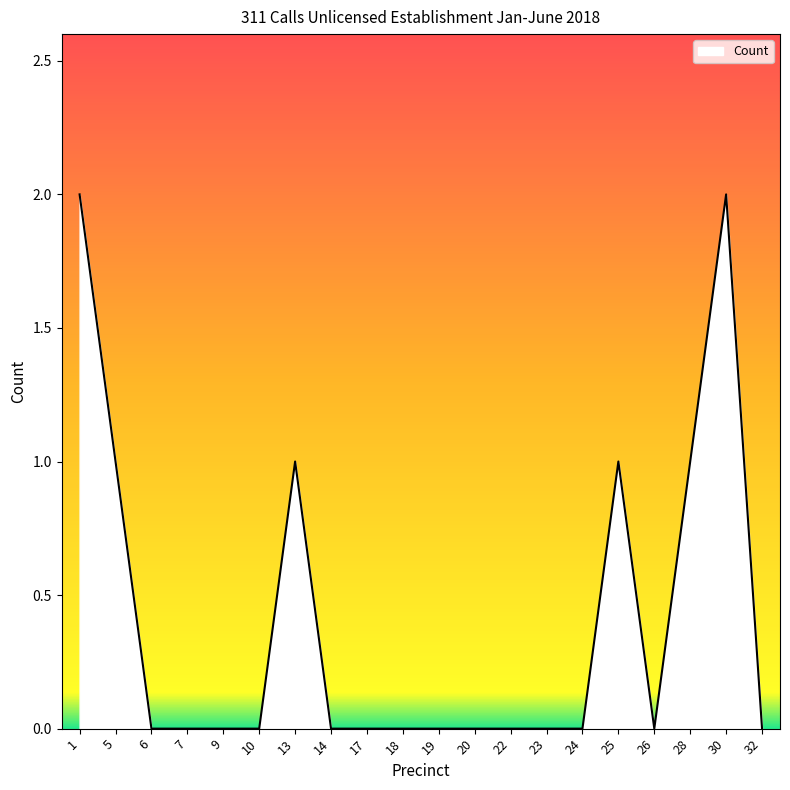

Reading left to right, what are all the values shown in this chart?

2	1	0	0	0	0	1	0	0	0	0	0	0	0	0	1	0	1	2	0